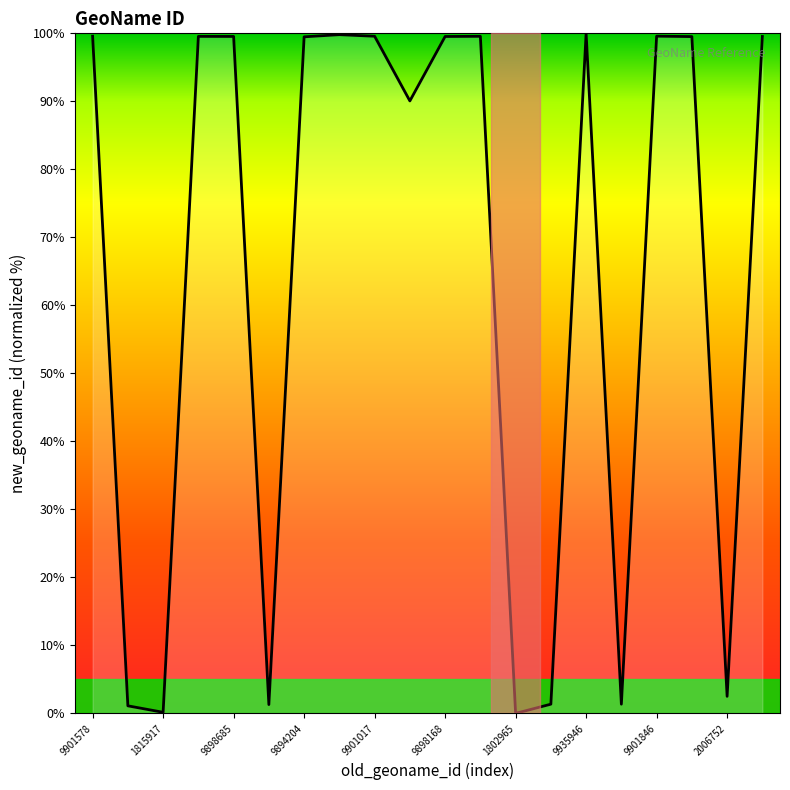

What is the difference between the maximum and minimum values?

100.0